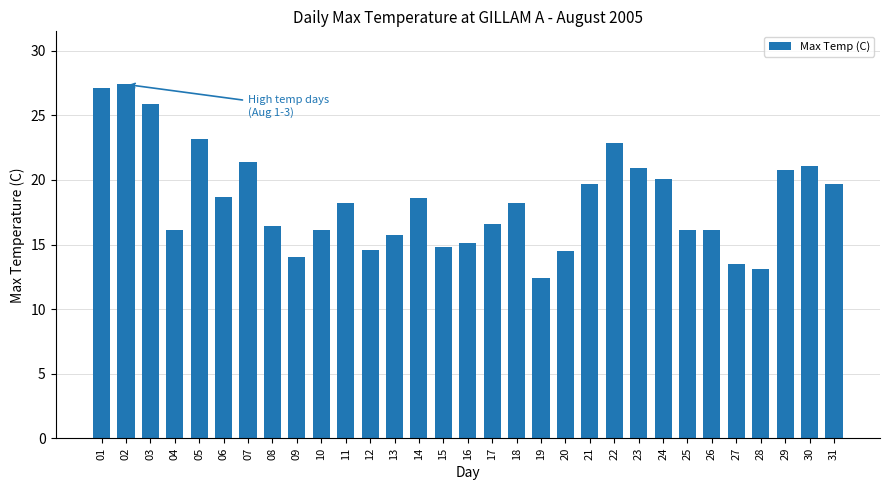

Are the bars grouped side by side (vs. stacked)?

No